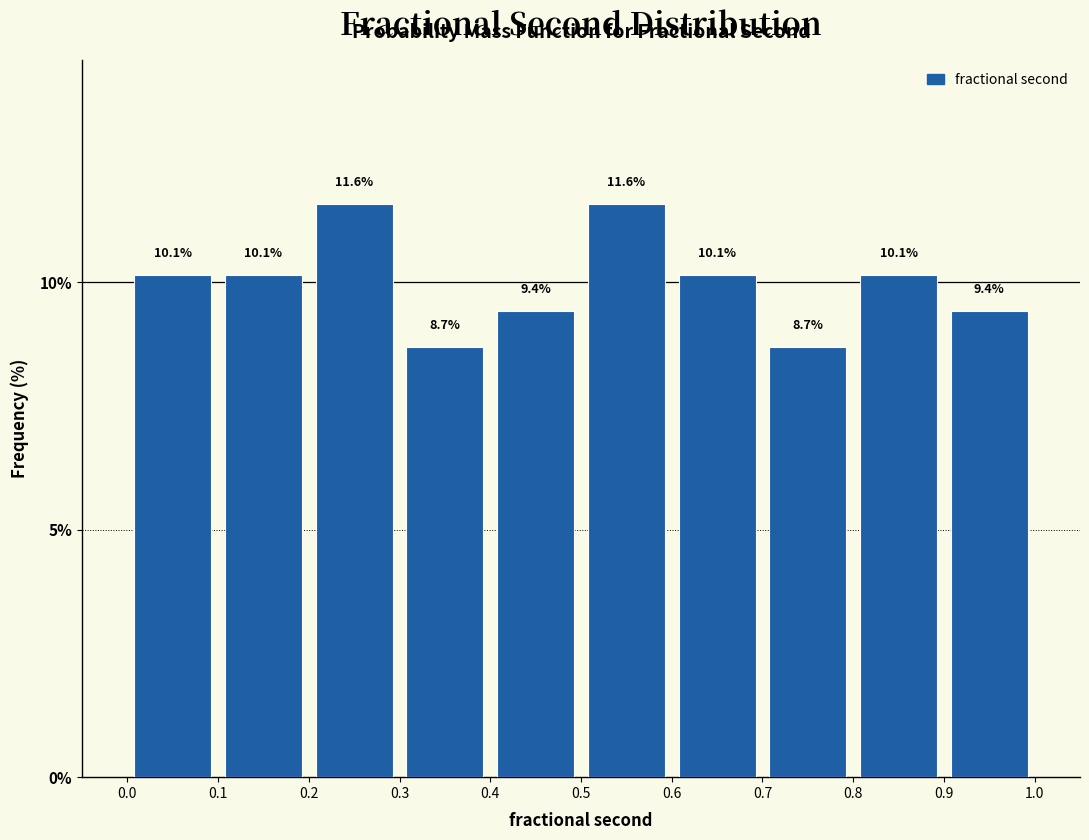

Reading left to right, transcribe this chart: for each bar, give the range it covers on the x-axis and its height.

0.0 to 0.1: 10.1
0.1 to 0.2: 10.1
0.2 to 0.3: 11.6
0.3 to 0.4: 8.7
0.4 to 0.5: 9.4
0.5 to 0.6: 11.6
0.6 to 0.7: 10.1
0.7 to 0.8: 8.7
0.8 to 0.9: 10.1
0.9 to 1.0: 9.4